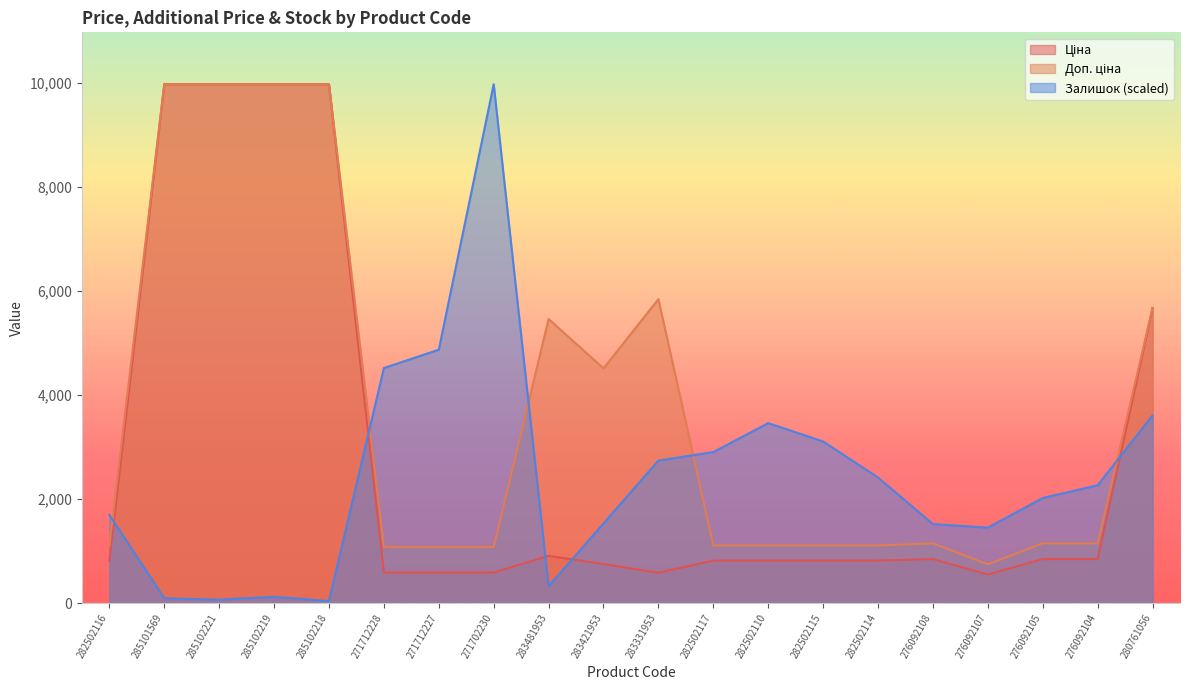

How many lines are shown in the chart?

3